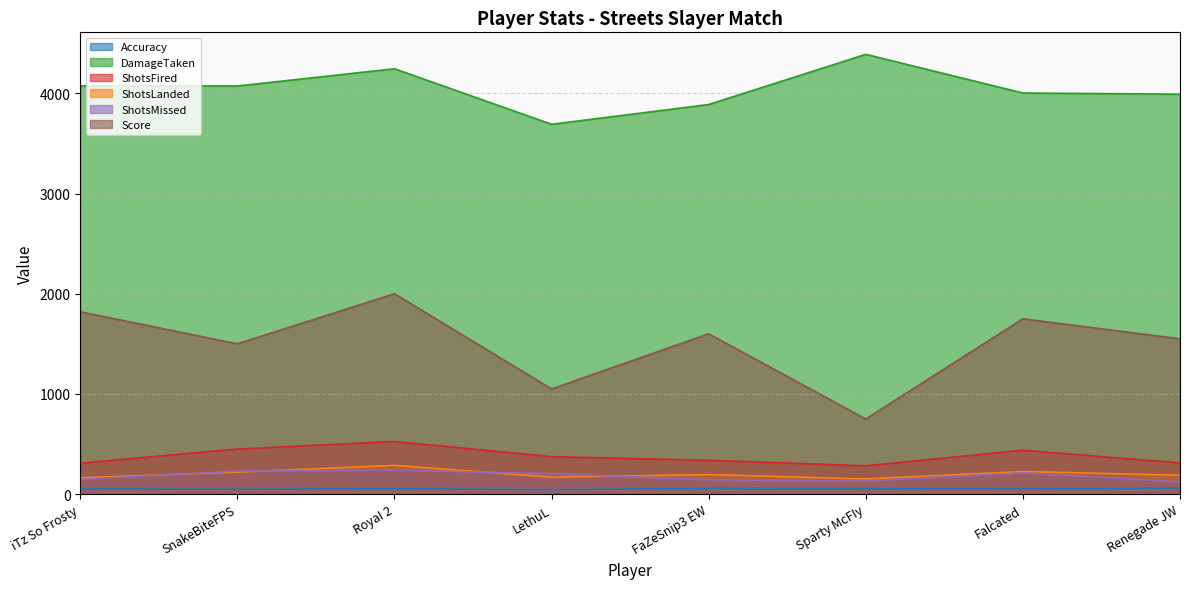

Which has a higher value, iTz So Frosty or FaZeSnip3 EW?

FaZeSnip3 EW